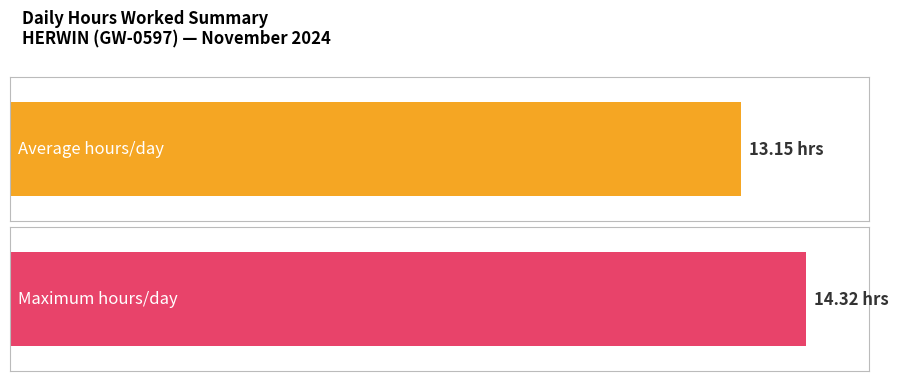

Are the bars grouped side by side (vs. stacked)?

No